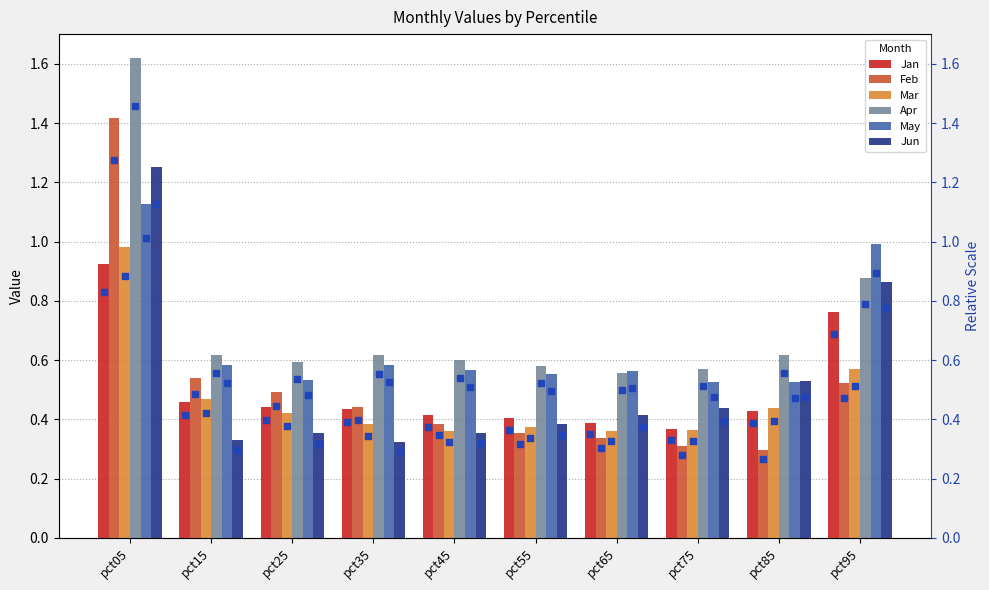

At how many categories does at least one series exceed 1?

1